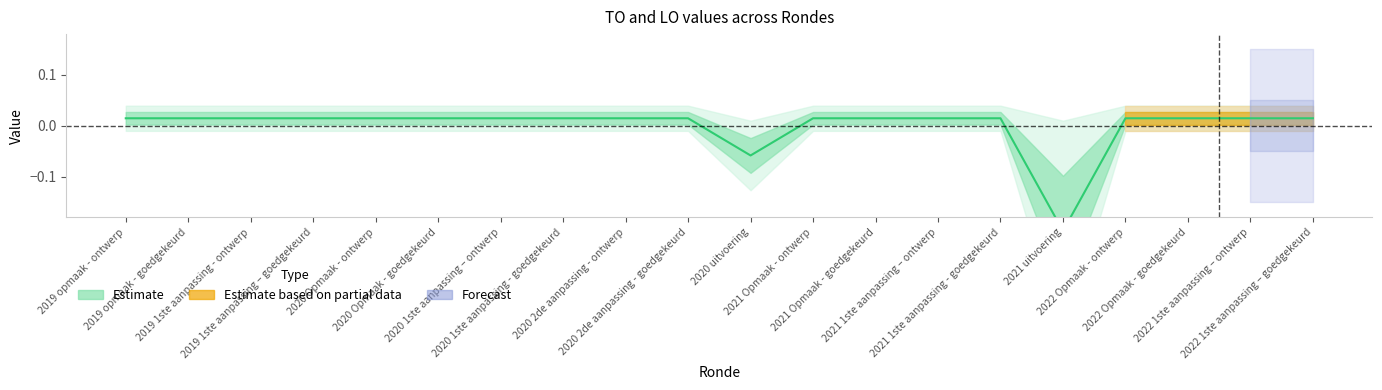

What is the label of the 15th point from the right?

2020 Opmaak - goedgekeurd